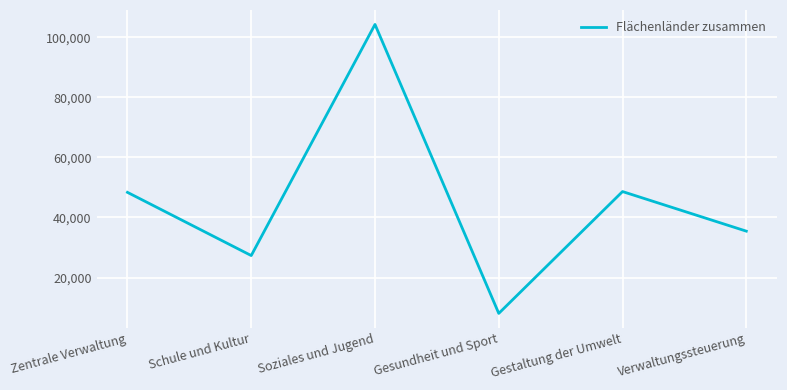

What is the change in value from Schule und Kultur to Verwaltungssteuerung?

+8125.4